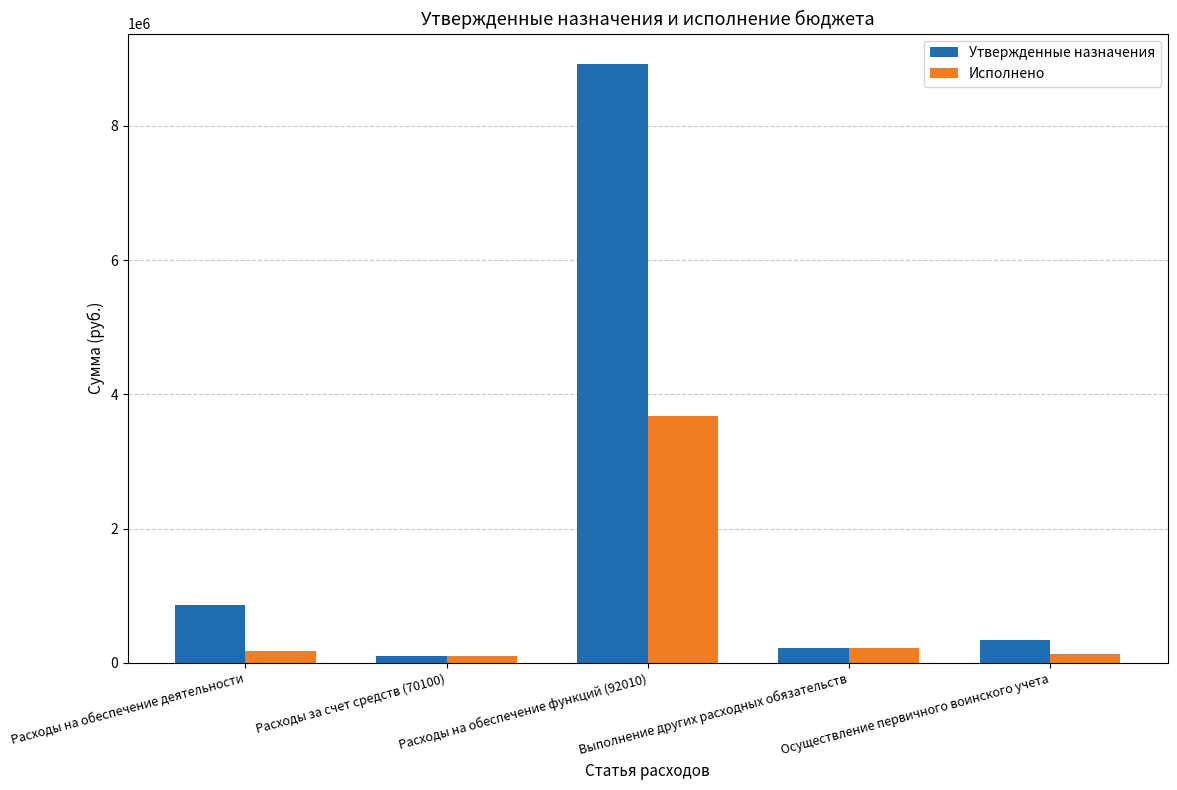

How many distinct data groups are displayed?

2